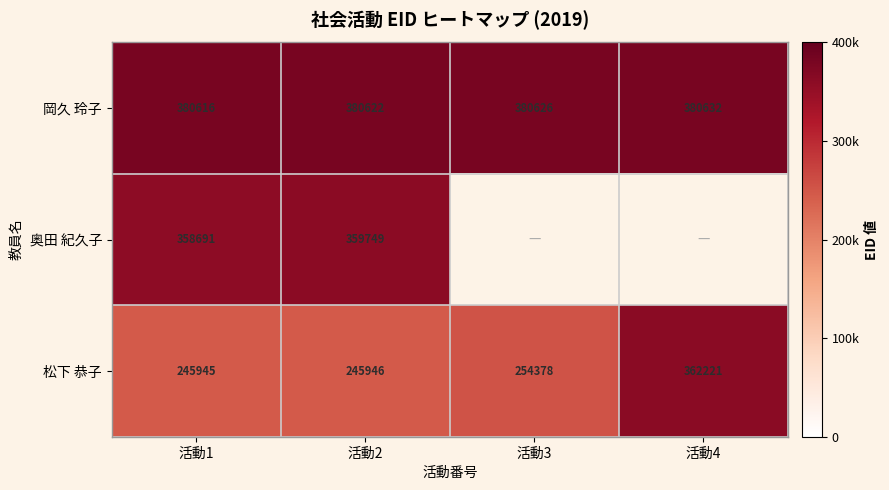

True or false: 岡久 玲子 has a value of 380622 at 活動2.

True